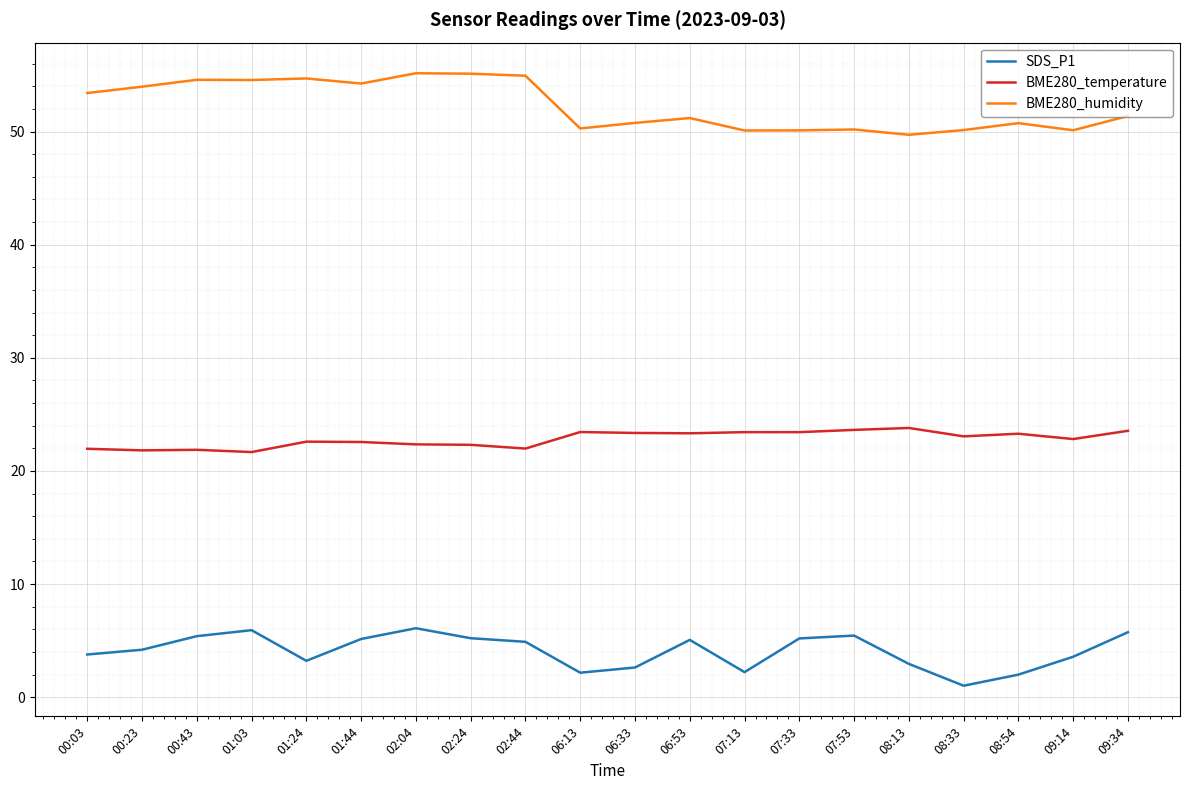

What is the minimum value for BME280_temperature?

21.7